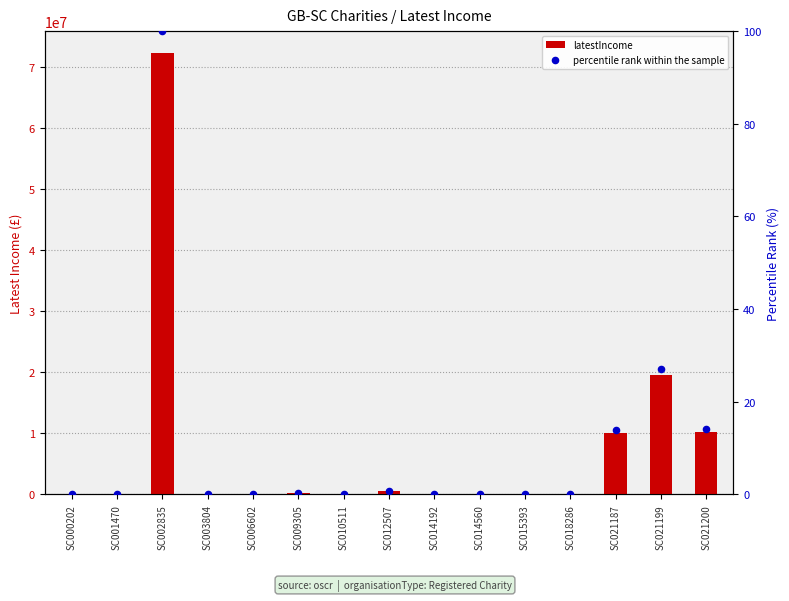

Which series has the largest total across all categories?

latestIncome